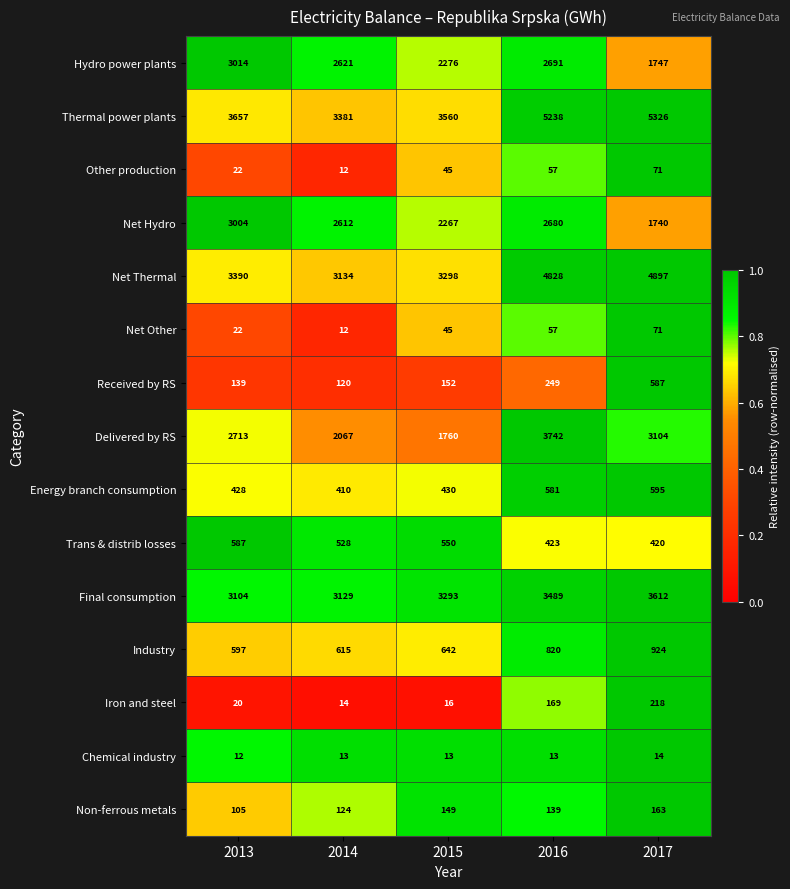

What is the spread (max minus min) of values at 2017?

5312